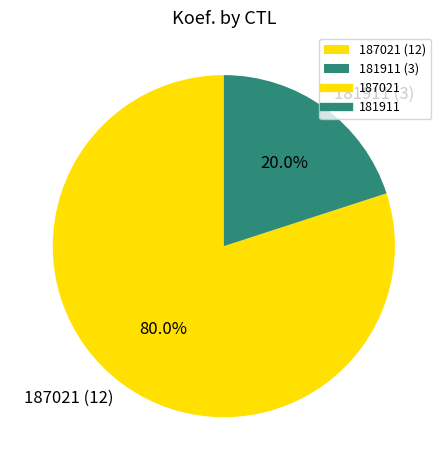

To the nearest percent, what is the difference between the largest and smallest slice percentages?

60%